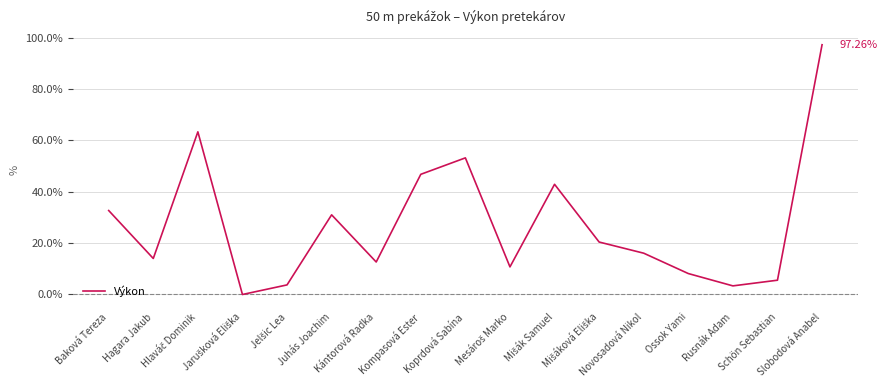

How many lines are shown in the chart?

1